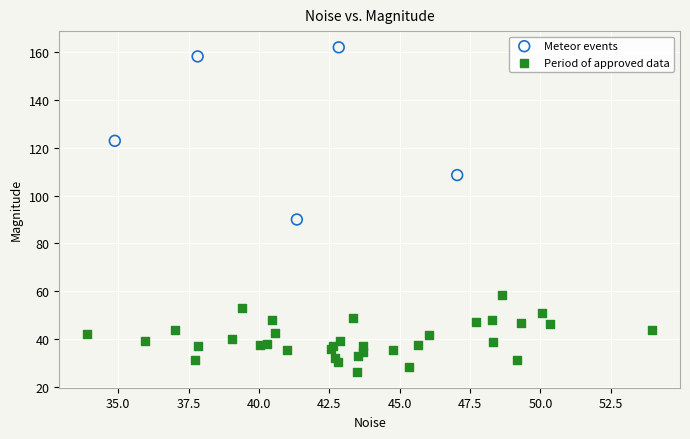

Which series contains the lowest Y value?

Period of approved data